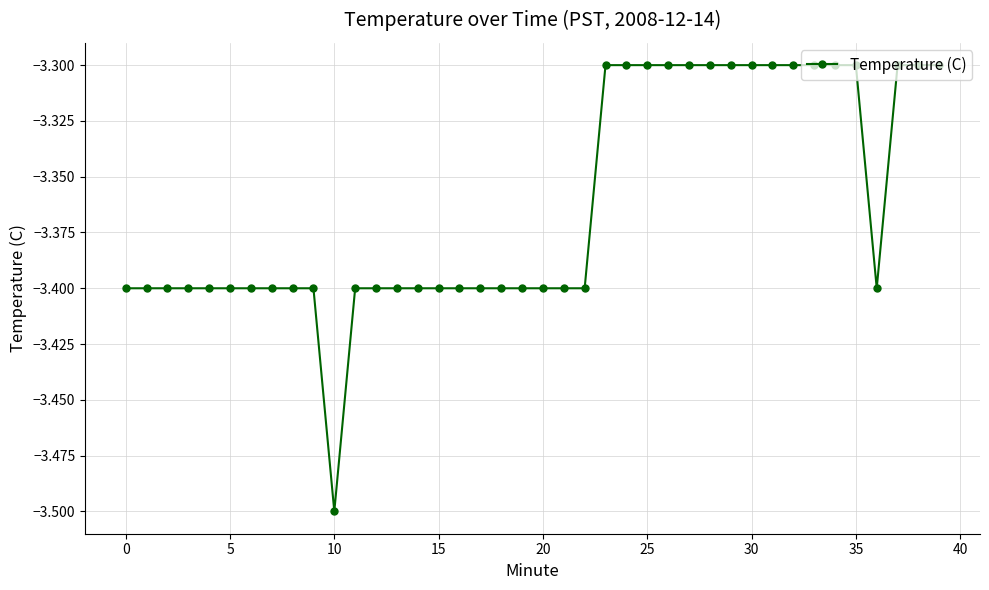

What is the sum of all values?

-134.5